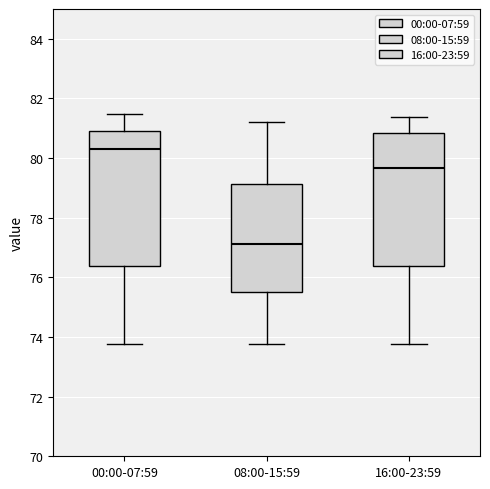

Reading left to right, transcribe this box plot: for each box, give where its median line is, the range the box spans, and where its two whiskers end, as read against the y-axis. The values are not printed on the chart, so give them approximately, as read against the axis.

00:00-07:59: median 80.2, box 76.4 to 80.8, whiskers 73.8 to 81.4
08:00-15:59: median 77.2, box 75.6 to 79.2, whiskers 73.8 to 81.2
16:00-23:59: median 79.6, box 76.4 to 80.8, whiskers 73.8 to 81.4